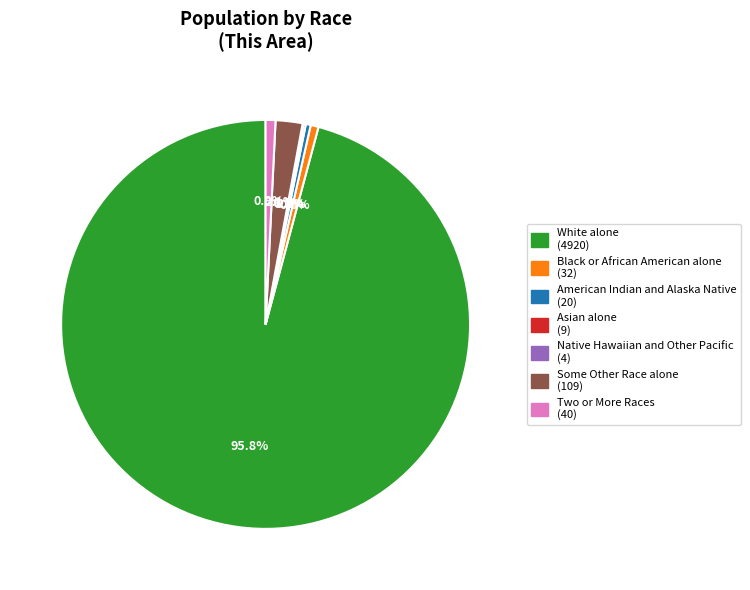

What percentage is the Black or African American alone slice, to the nearest percent?

1%